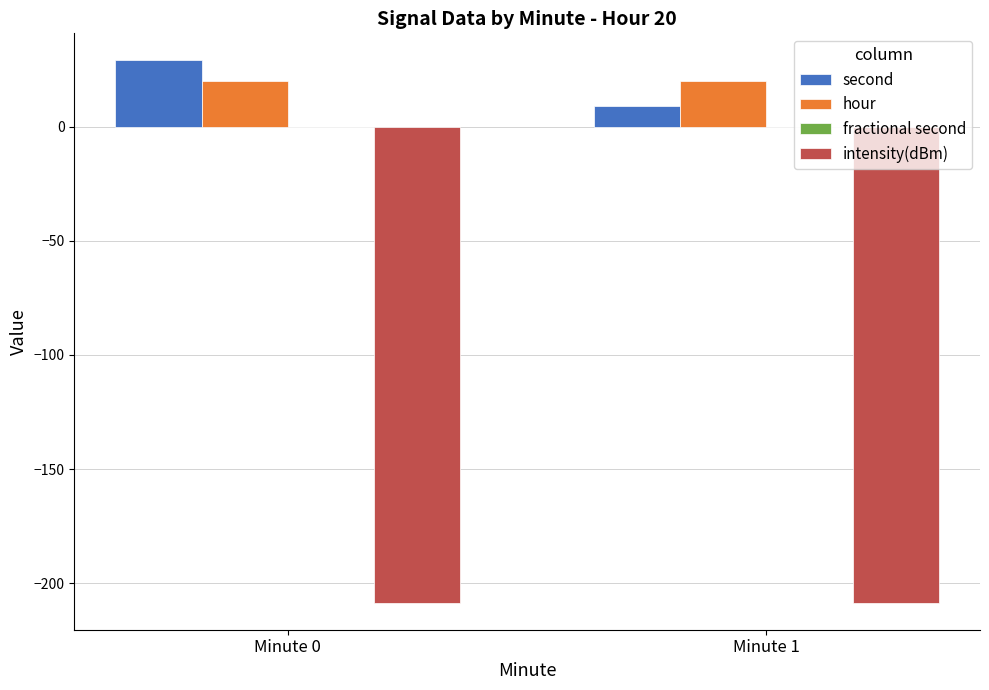

Reading left to right, extract all data points from this chart.

second: Minute 0=29.0	Minute 1=9.0
hour: Minute 0=20.0	Minute 1=20.0
intensity(dBm): Minute 0=-208.5	Minute 1=-208.5